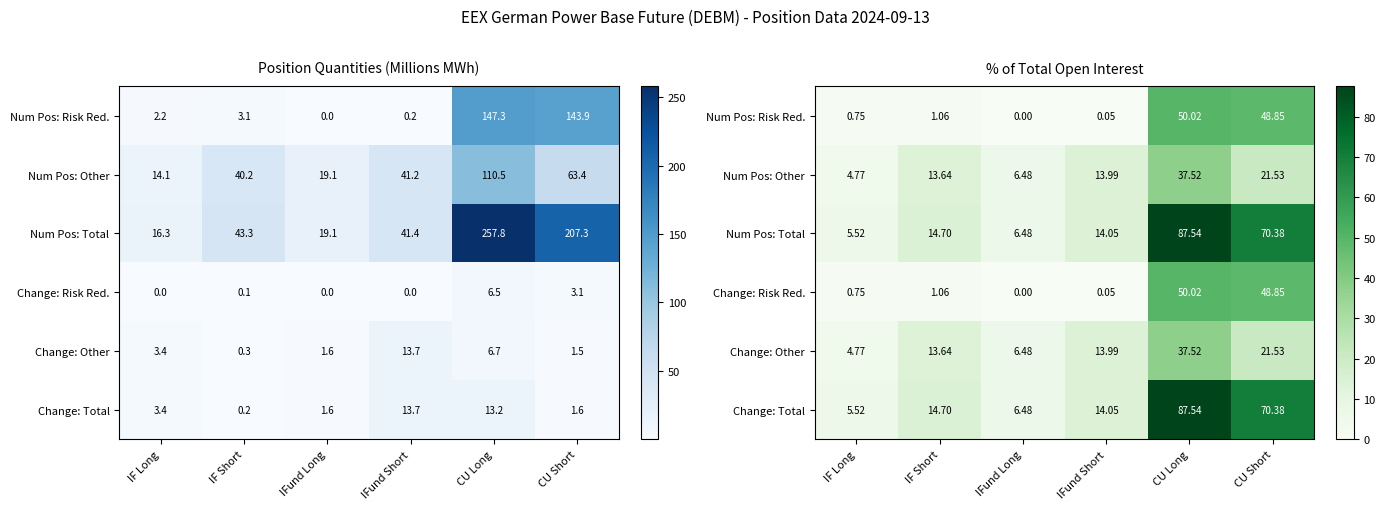

Where does the Num Pos: Total series first go above 14?

IF Short